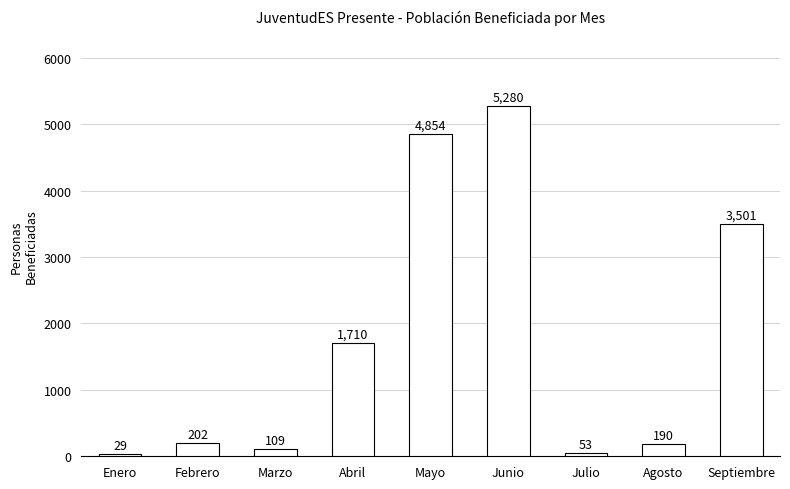

True or false: the data shows 2635 at Abril.

False